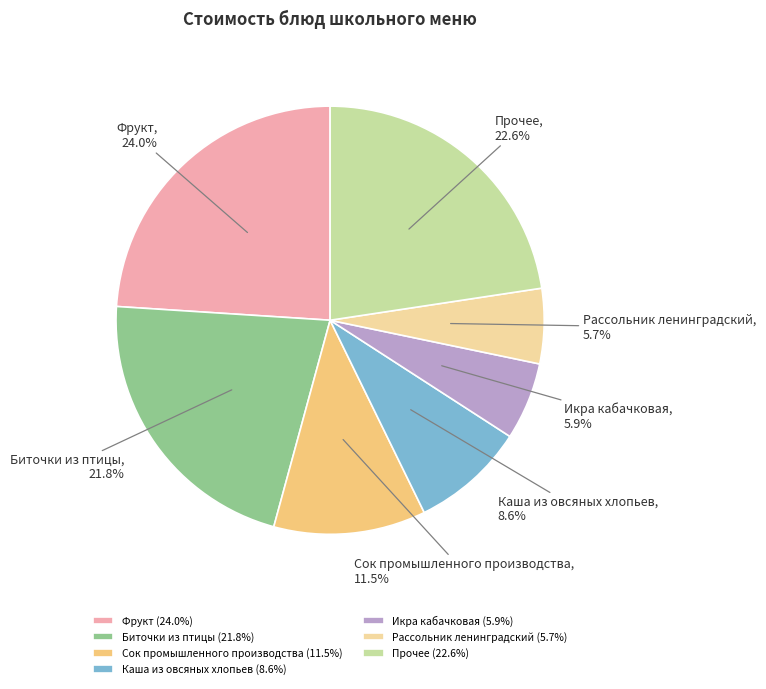

How many segments does this pie chart have?

7